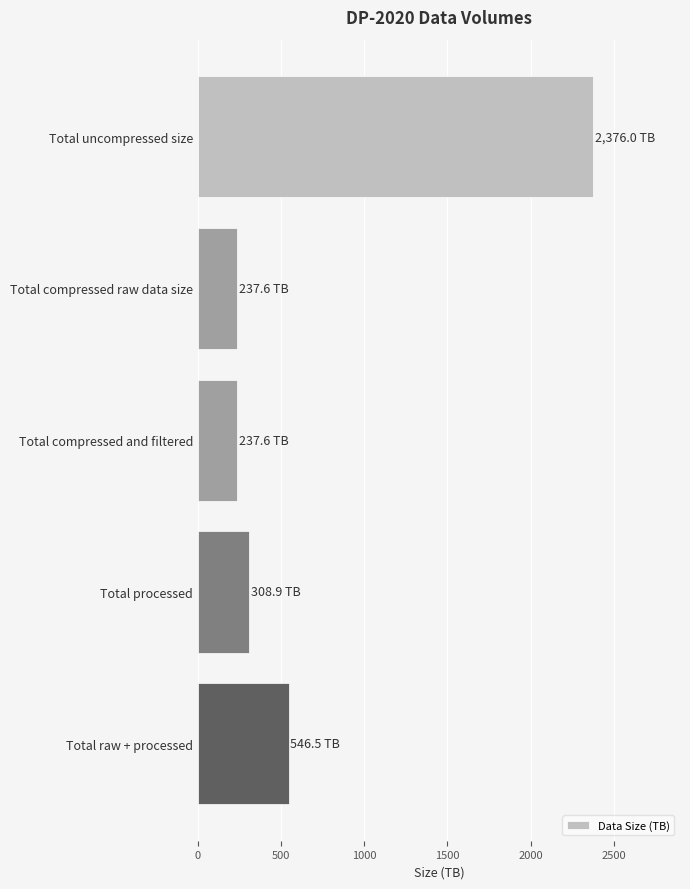

What is the greatest value displayed?

2376.0